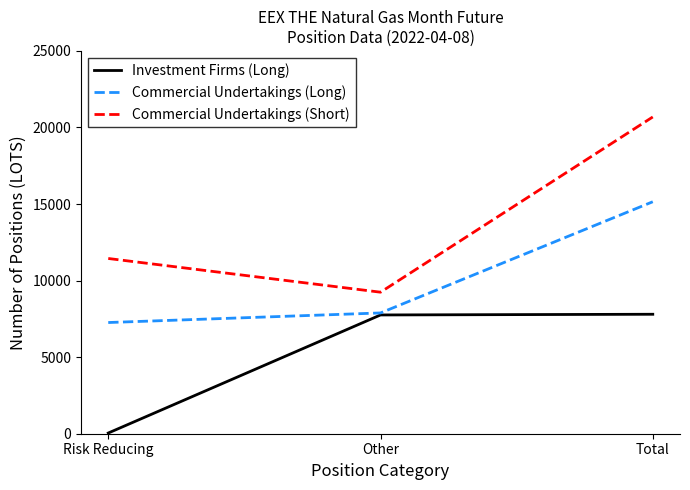

What is the difference between the highest and lowest values at Other?

1486